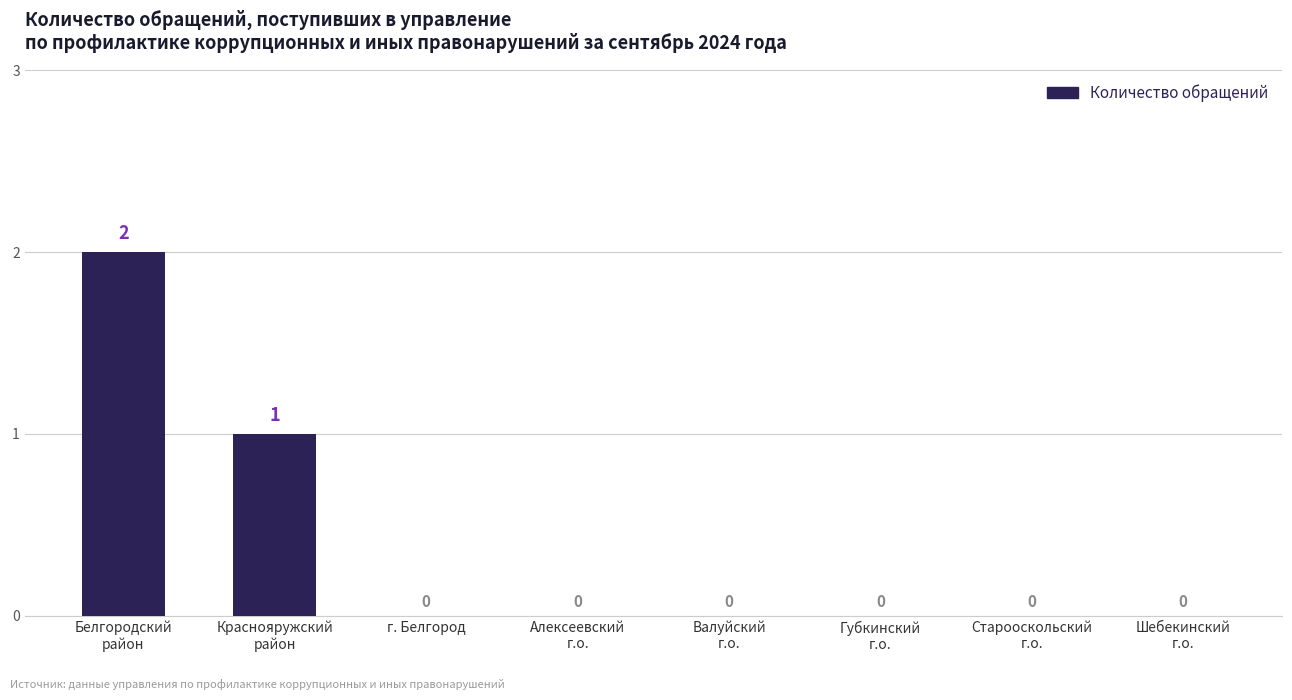

Reading right to left, extract all data points from this chart.

0	0	0	0	0	0	1	2